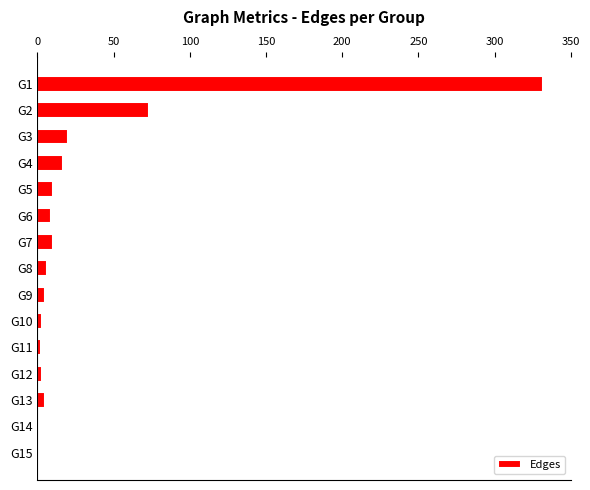

What is the sum of all values?

497